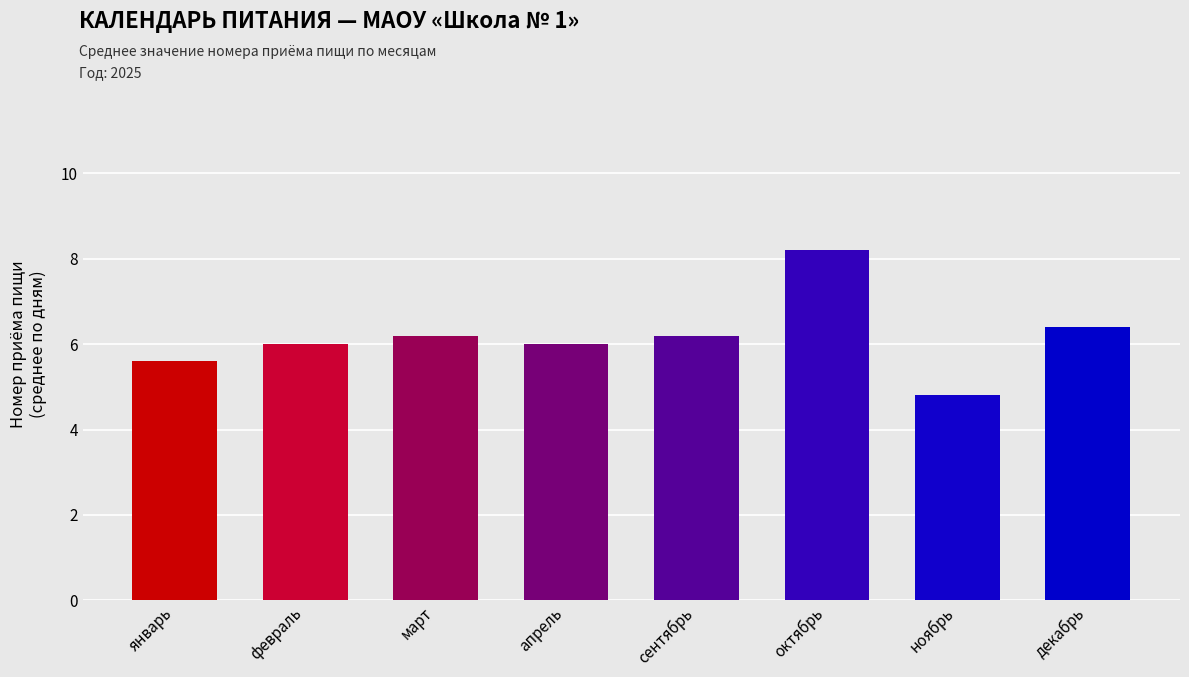

Reading right to left, list all the values displayed in this chart.

6.4	4.8	8.2	6.2	6.0	6.2	6.0	5.6